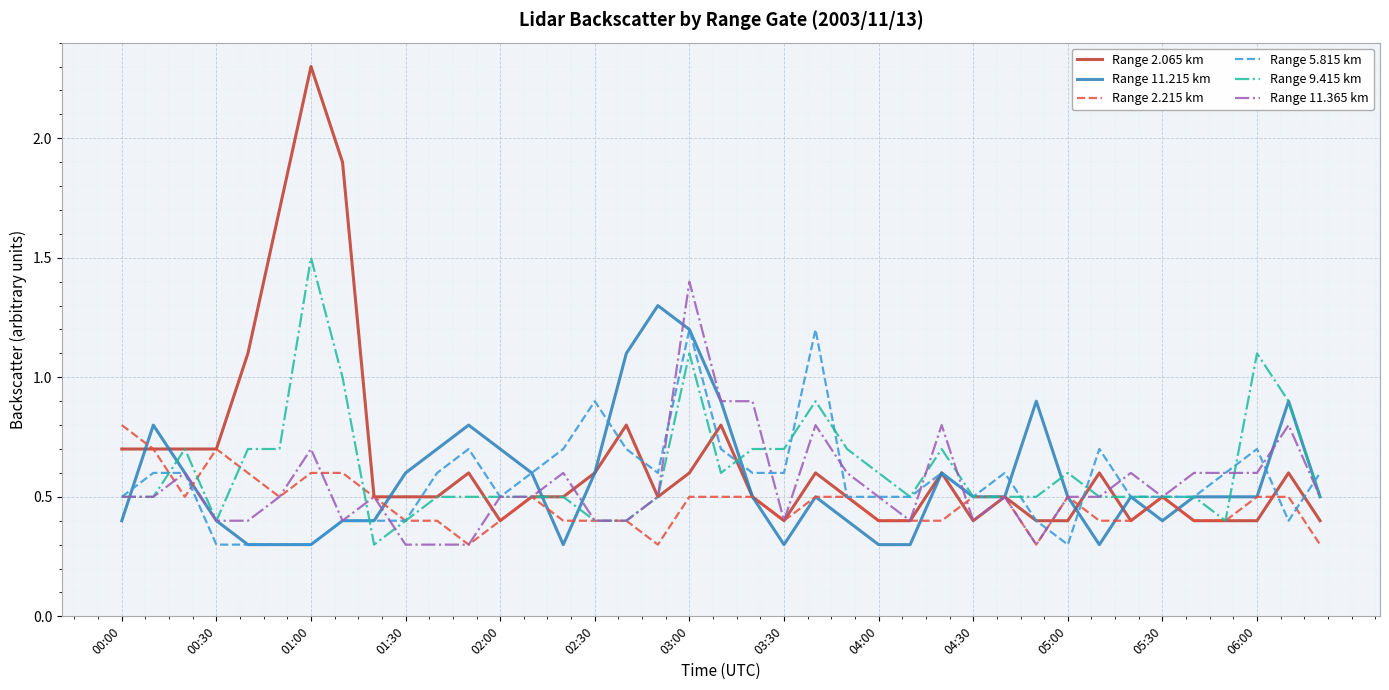

Reading left to right, list all the values displayed in this chart.

Range 2.065 km: 0.7	0.7	0.7	0.7	1.1	1.7	2.3	1.9	0.5	0.5	0.5	0.6	0.4	0.5	0.5	0.6	0.8	0.5	0.6	0.8	0.5	0.4	0.6	0.5	0.4	0.4	0.6	0.4	0.5	0.4	0.4	0.6	0.4	0.5	0.4	0.4	0.4	0.6	0.4
Range 11.215 km: 0.4	0.8	0.6	0.4	0.3	0.3	0.3	0.4	0.4	0.6	0.7	0.8	0.7	0.6	0.3	0.6	1.1	1.3	1.2	0.9	0.5	0.3	0.5	0.4	0.3	0.3	0.6	0.5	0.5	0.9	0.5	0.3	0.5	0.4	0.5	0.5	0.5	0.9	0.5
Range 2.215 km: 0.8	0.7	0.5	0.7	0.6	0.5	0.6	0.6	0.5	0.4	0.4	0.3	0.4	0.5	0.4	0.4	0.4	0.3	0.5	0.5	0.5	0.4	0.5	0.5	0.4	0.4	0.4	0.5	0.5	0.3	0.5	0.4	0.4	0.5	0.4	0.4	0.5	0.5	0.3
Range 5.815 km: 0.5	0.6	0.6	0.3	0.3	0.3	0.3	0.4	0.4	0.4	0.6	0.7	0.5	0.6	0.7	0.9	0.7	0.6	1.2	0.7	0.6	0.6	1.2	0.5	0.5	0.5	0.6	0.5	0.6	0.4	0.3	0.7	0.5	0.5	0.5	0.6	0.7	0.4	0.6
Range 9.415 km: 0.5	0.5	0.7	0.4	0.7	0.7	1.5	1.0	0.3	0.4	0.5	0.5	0.5	0.5	0.5	0.4	0.4	0.5	1.1	0.6	0.7	0.7	0.9	0.7	0.6	0.5	0.7	0.5	0.5	0.5	0.6	0.5	0.5	0.5	0.5	0.4	1.1	0.9	0.5
Range 11.365 km: 0.5	0.5	0.6	0.4	0.4	0.5	0.7	0.4	0.5	0.3	0.3	0.3	0.5	0.5	0.6	0.4	0.4	0.5	1.4	0.9	0.9	0.4	0.8	0.6	0.5	0.4	0.8	0.4	0.5	0.3	0.5	0.5	0.6	0.5	0.6	0.6	0.6	0.8	0.5